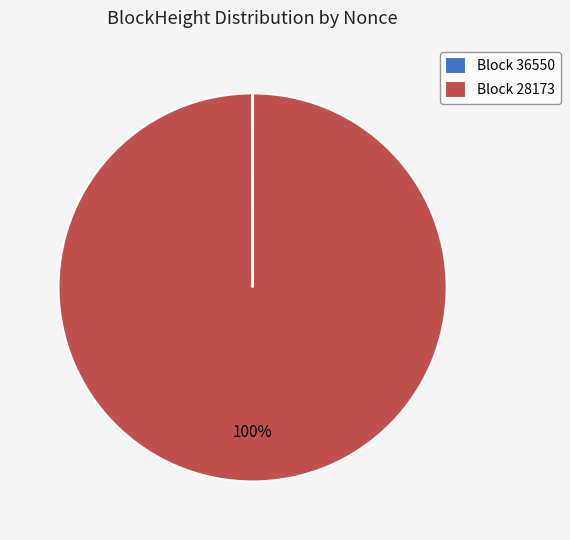

To the nearest percent, what is the average slice percentage?

50%